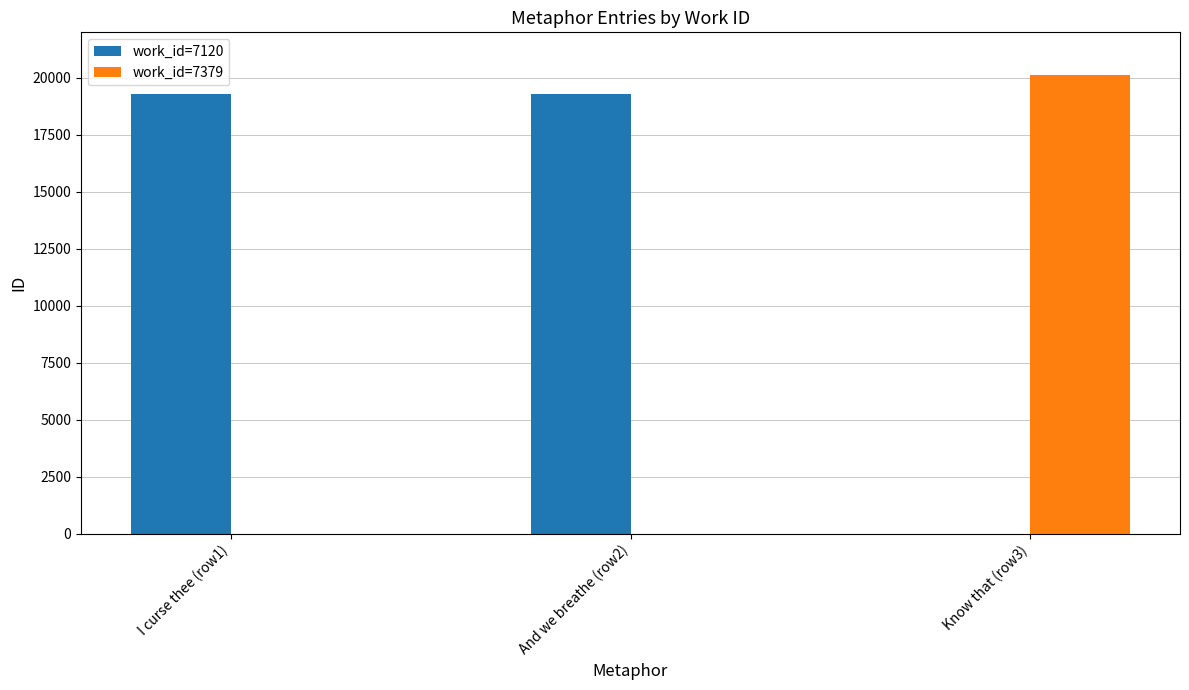

Count the number of categories in the chart.

3